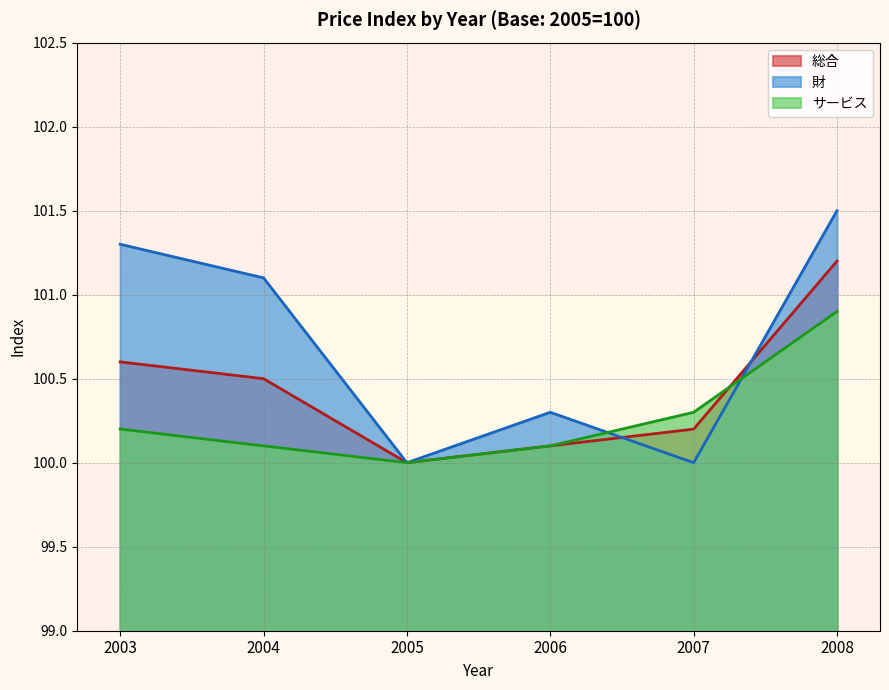

Where do 財 and 総合 first cross each other?

2006 and 2007